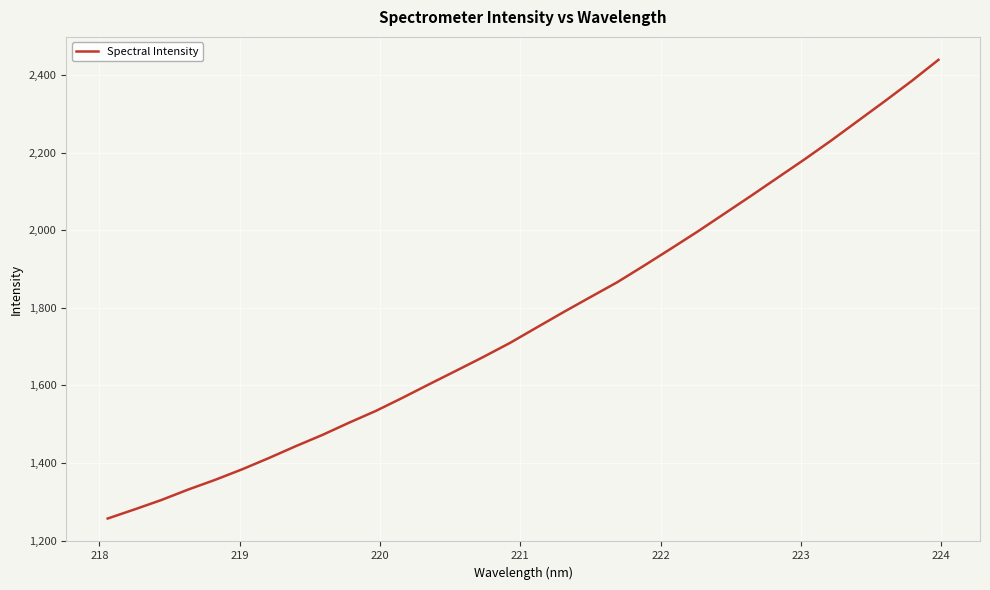

What is the difference between the maximum and minimum values?

1182.0